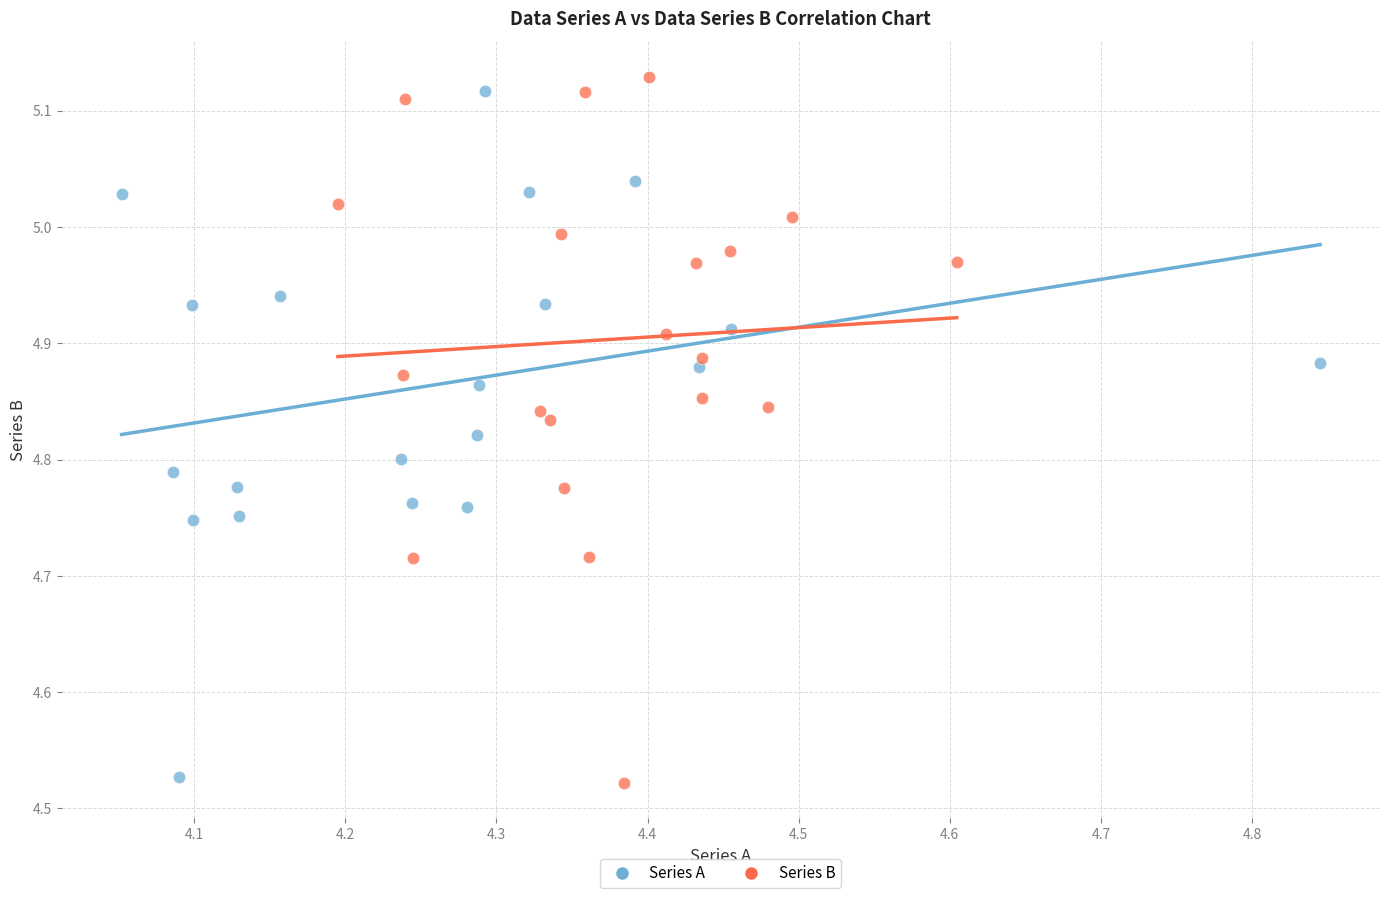

What are all the series names shown in the legend?

Series A, Series B